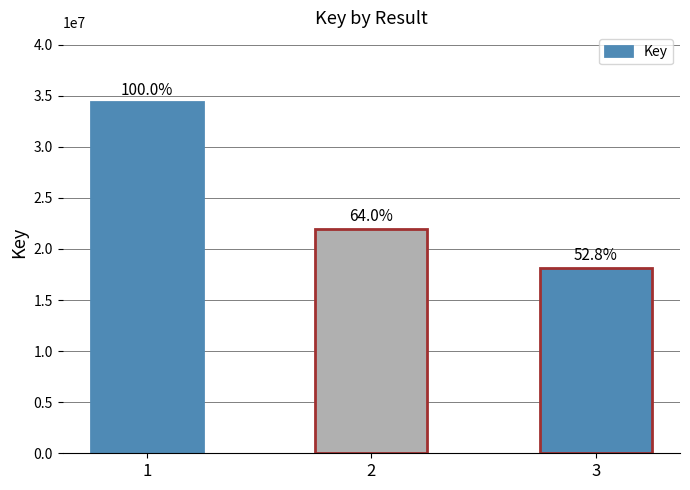

What is the sum of the values at 2 and 3?

40123245